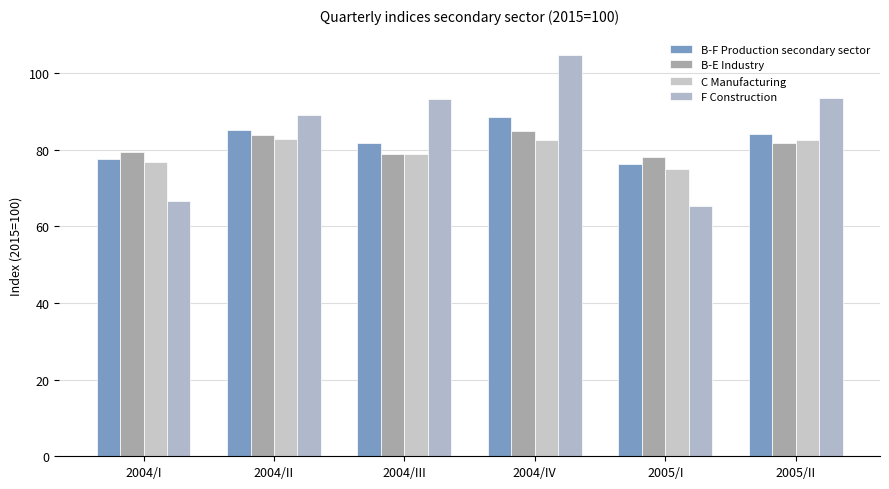

Where is B-E Industry nearest to the value 81?

2005/II